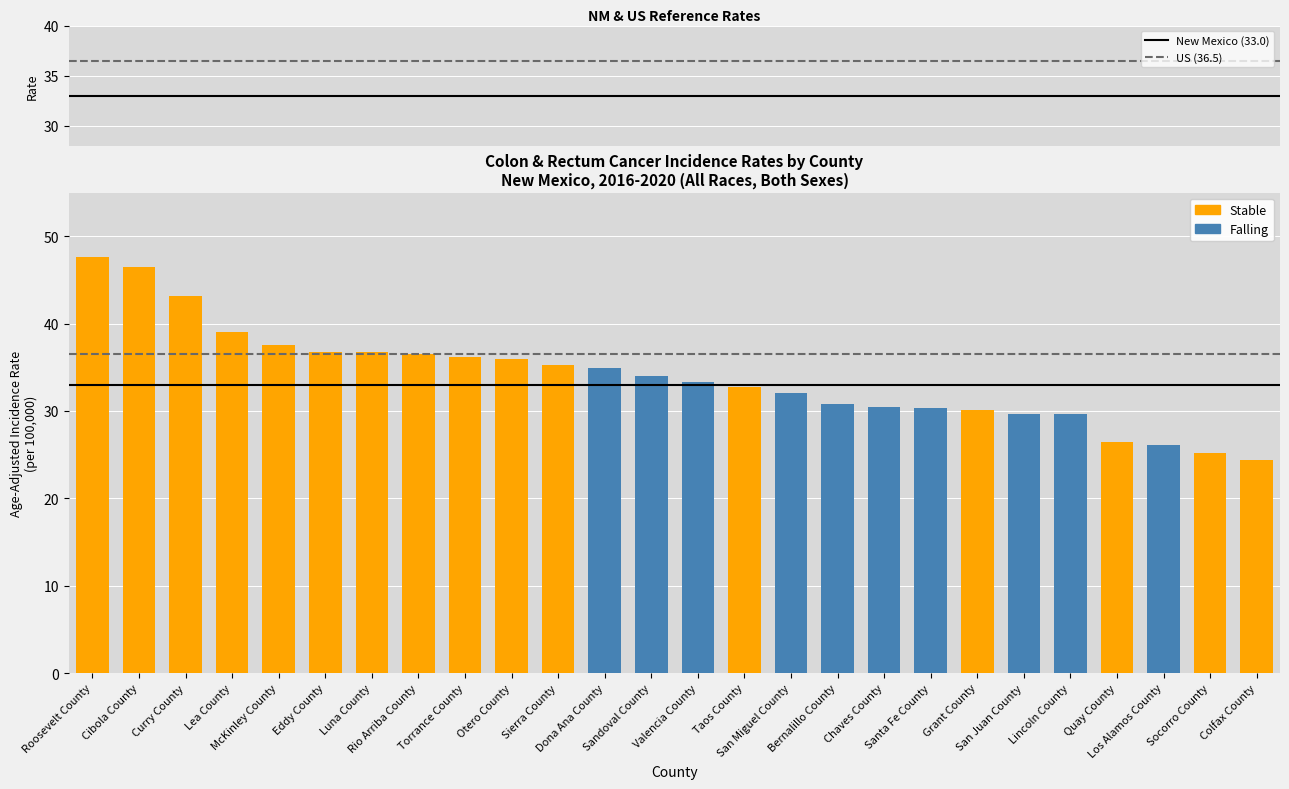

What position from the right is Cibola County?

25